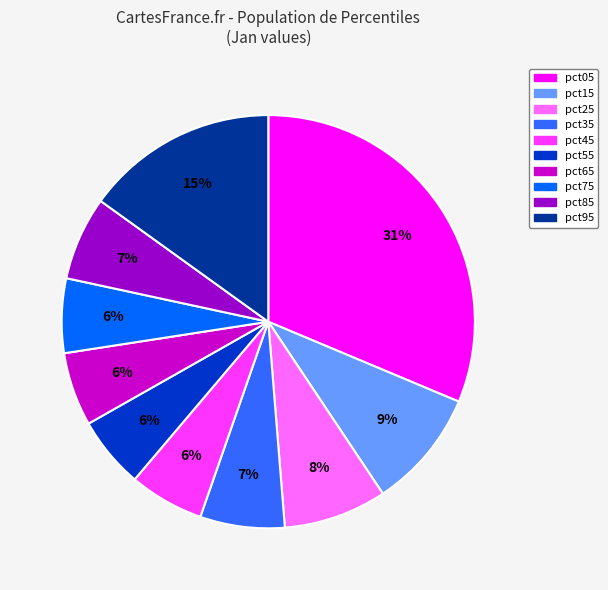

True or false: pct85 accounts for 16% of the total.

False